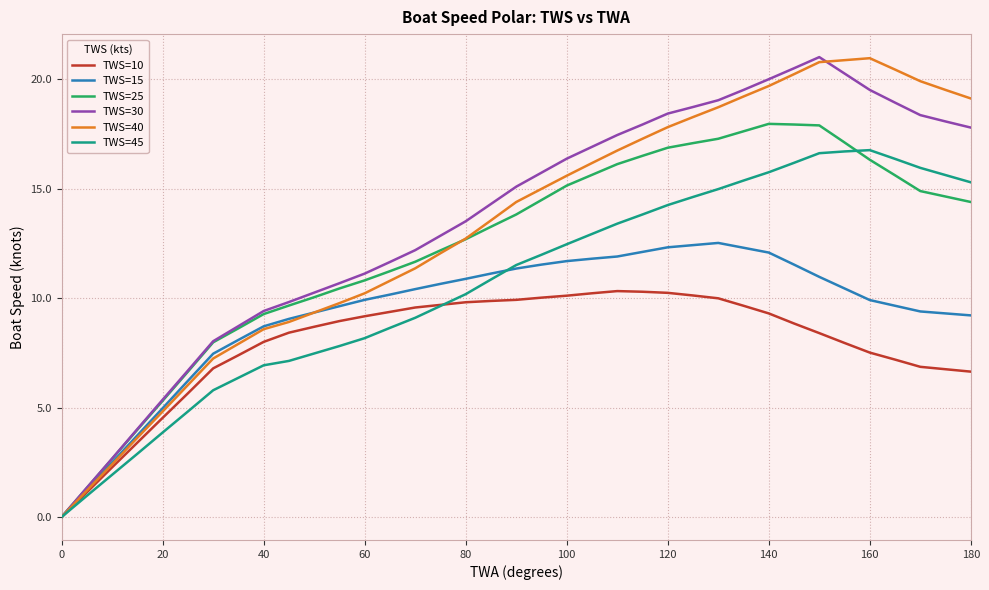

What is the greatest value displayed?

21.0